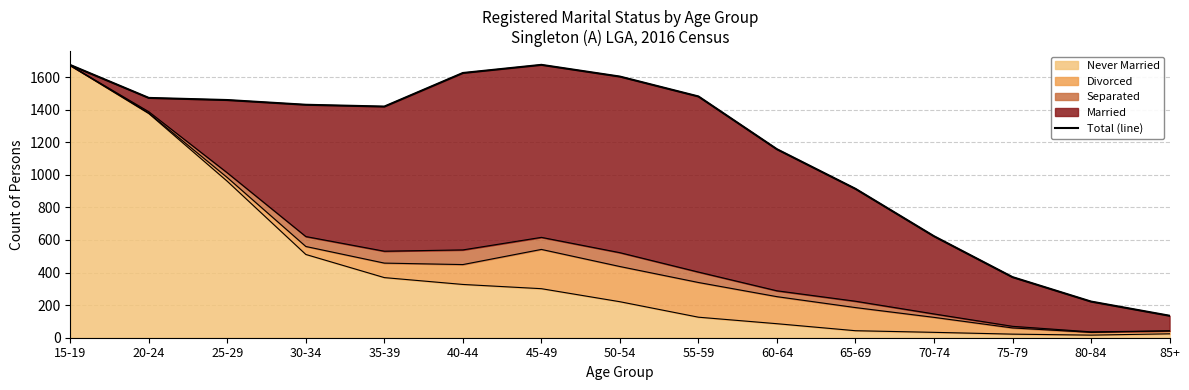

List the labels in order of value, largest first.

45-49, 15-19, 40-44, 50-54, 55-59, 20-24, 25-29, 30-34, 35-39, 60-64, 65-69, 70-74, 75-79, 80-84, 85+